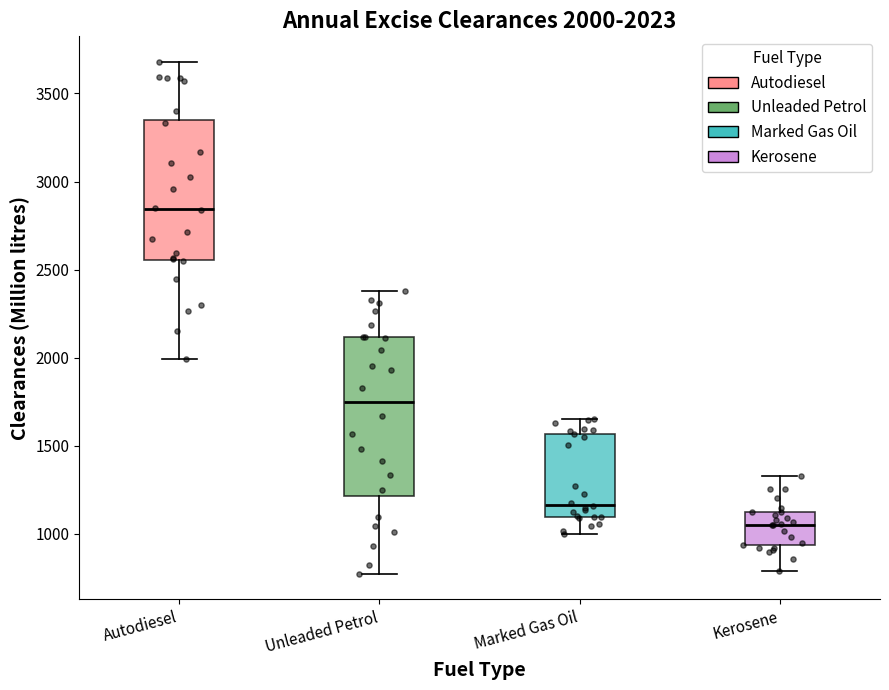

Comparing the boxes themselves (not the whiskers), which one is the tallest?

Unleaded Petrol